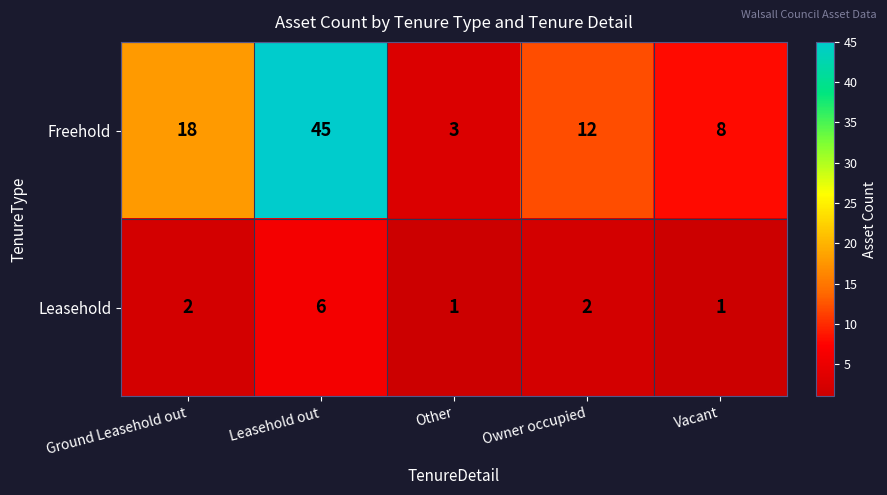

What is the sum of all Freehold values?

86